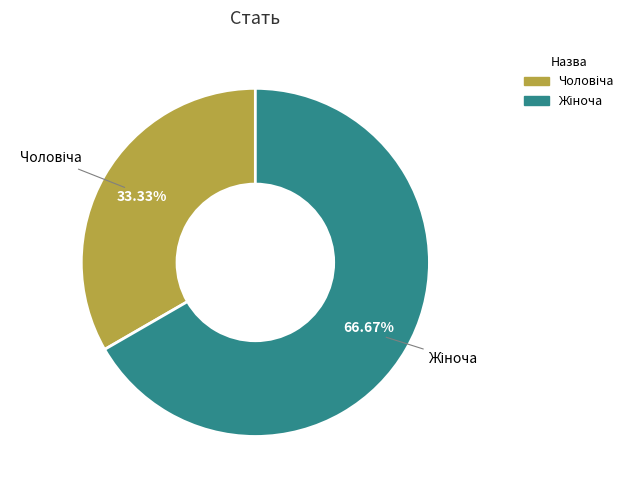

Is there a majority slice in this chart?

Yes